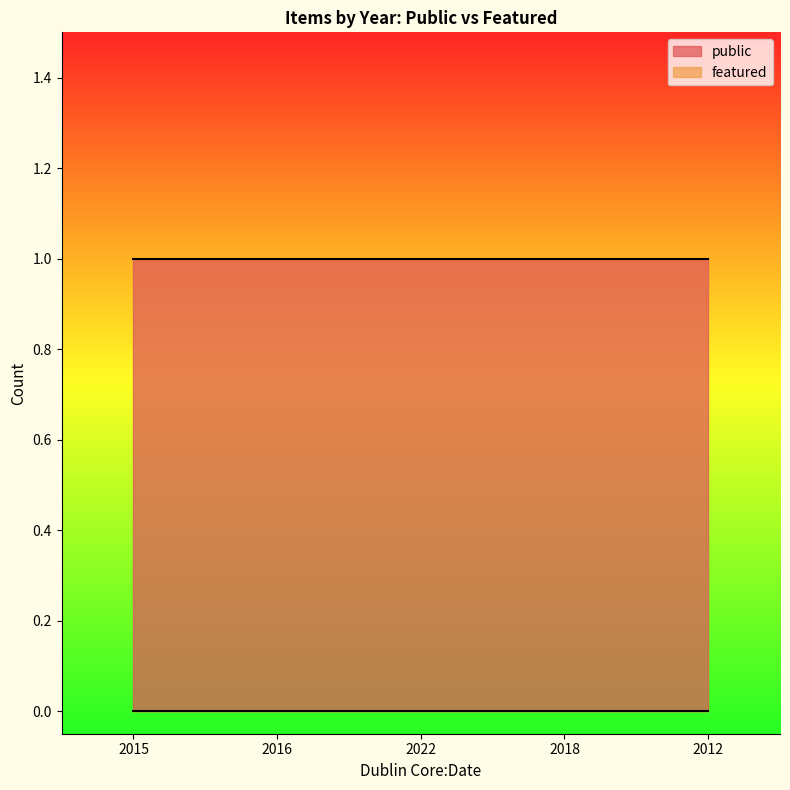

Is it true that featured equals 0 at 2022?

True